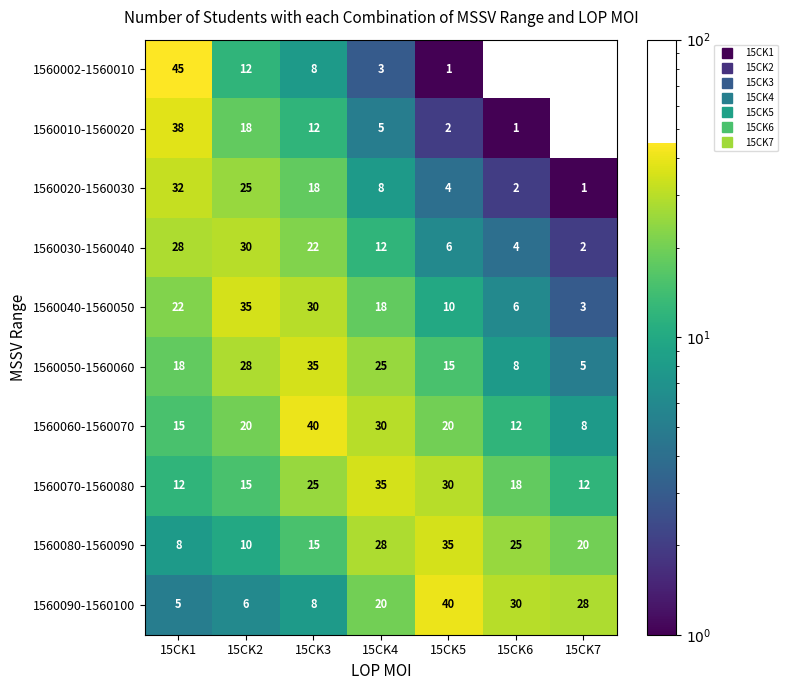

What is the difference between the 1560010-1560020 values at 15CK3 and 15CK4?

7